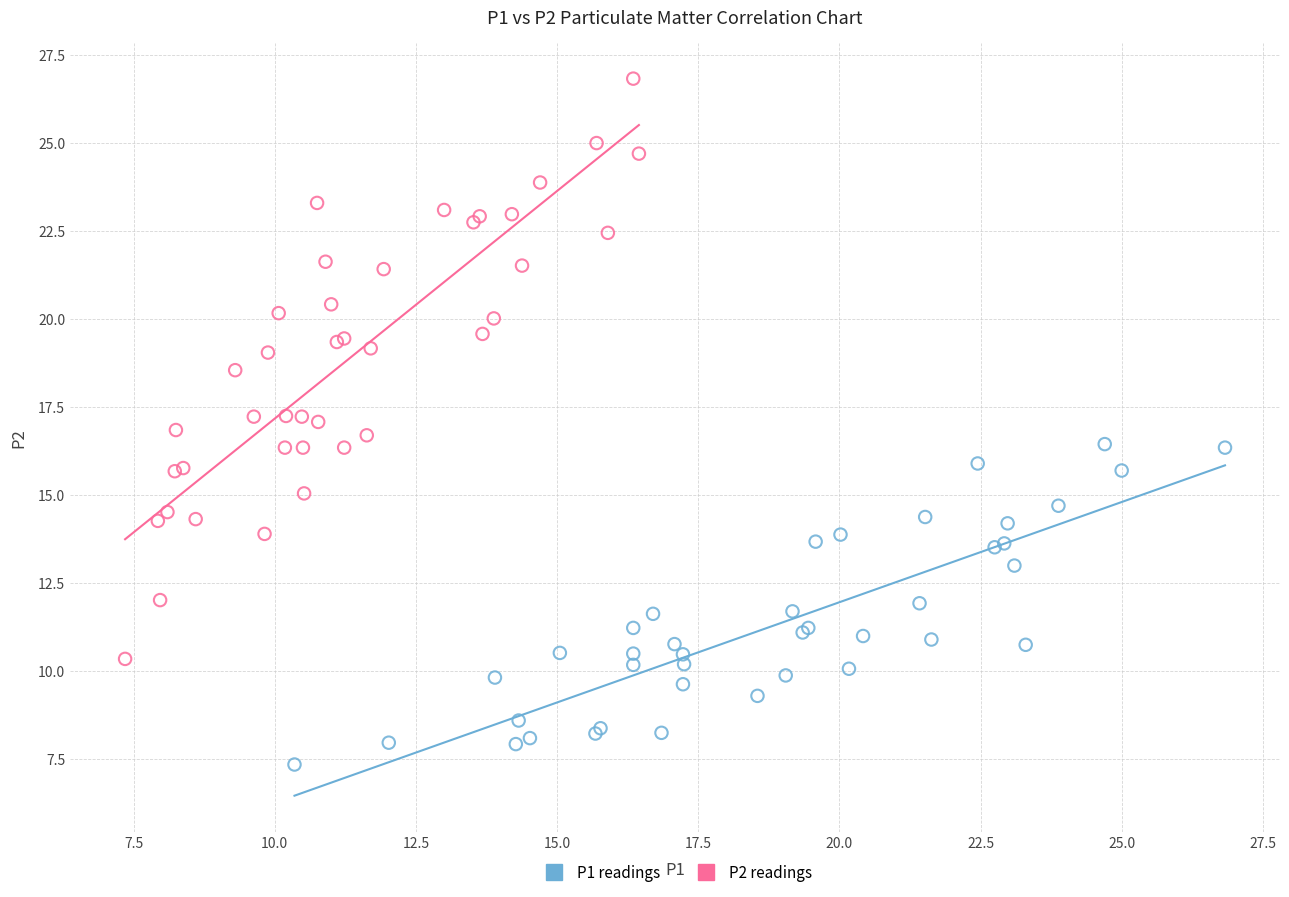

Which series reaches the maximum Y coordinate?

P2 readings